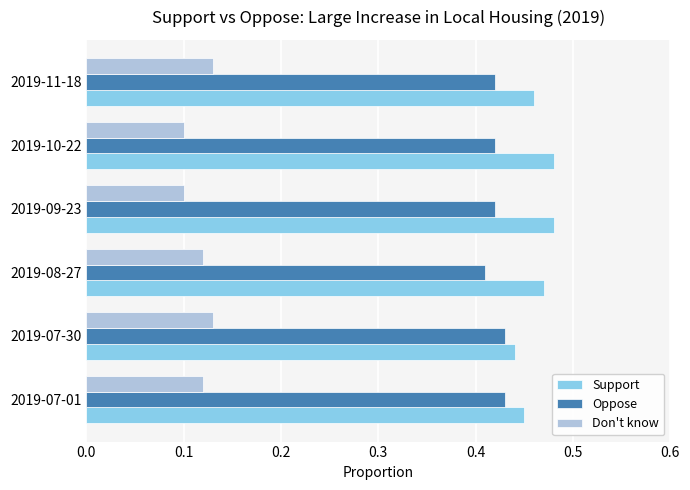

At 2019-09-23, list the series in order from smallest to largest.

Don't know, Oppose, Support